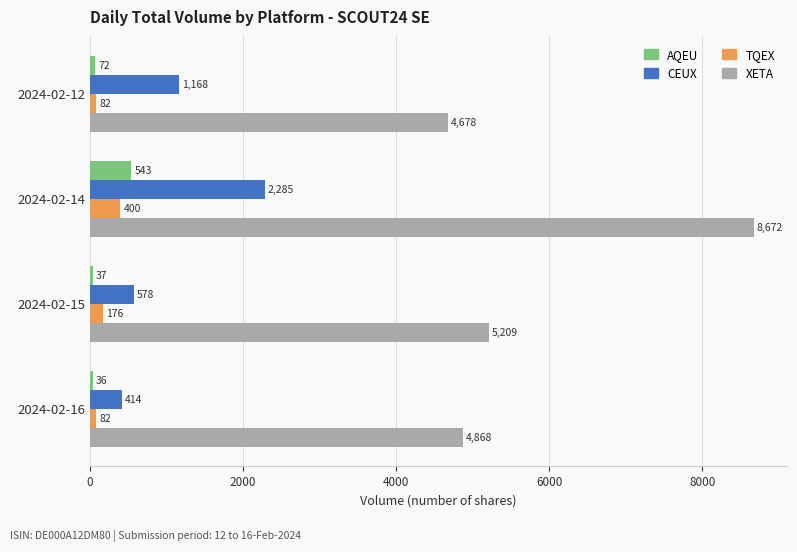

True or false: TQEX has a value of 82 at 2024-02-12.

True